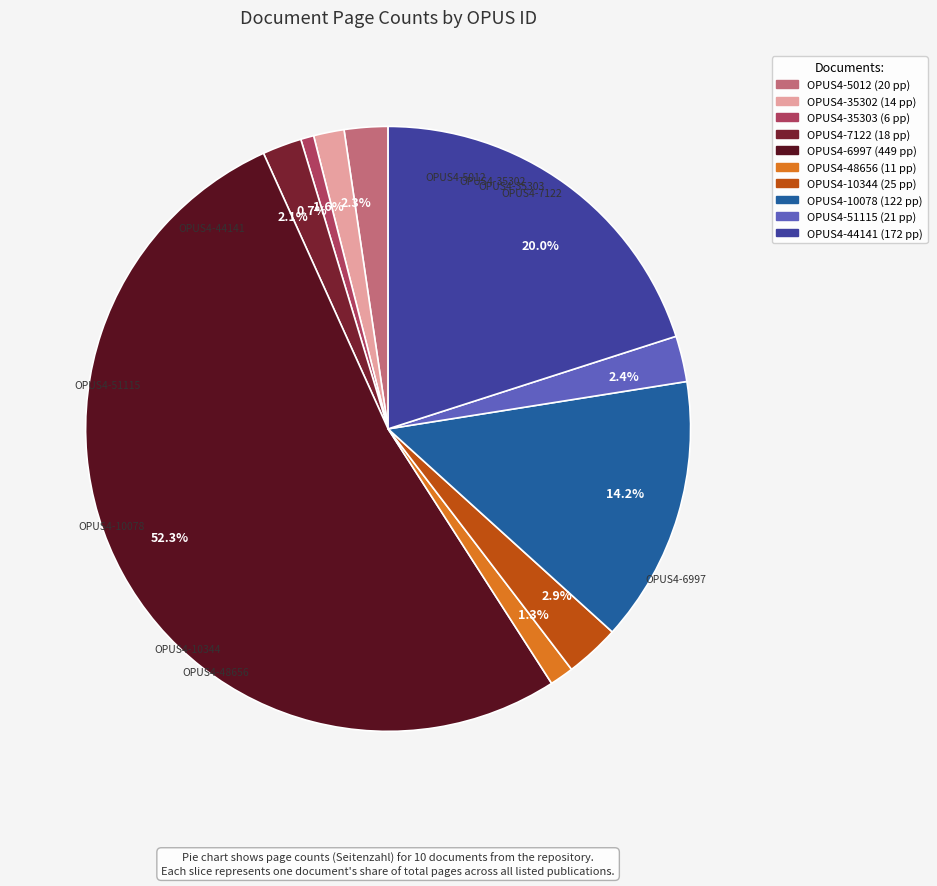

Which slice is the largest?

52.3%